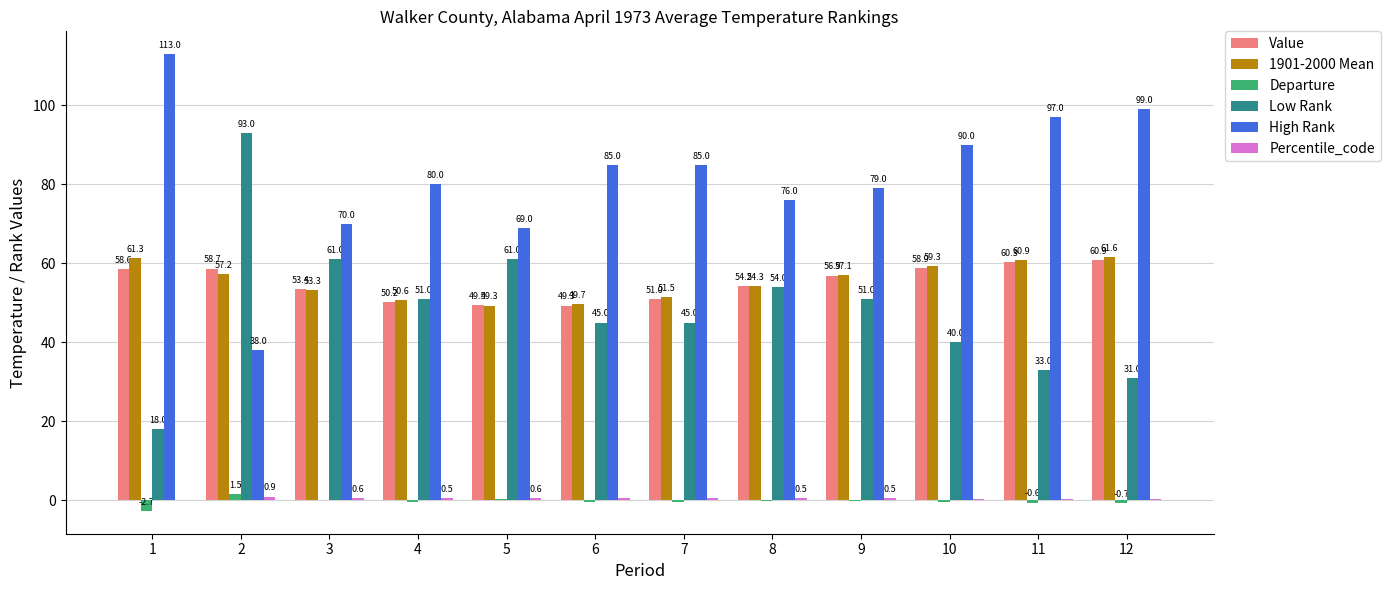

What is the sum of all Value values?

661.9